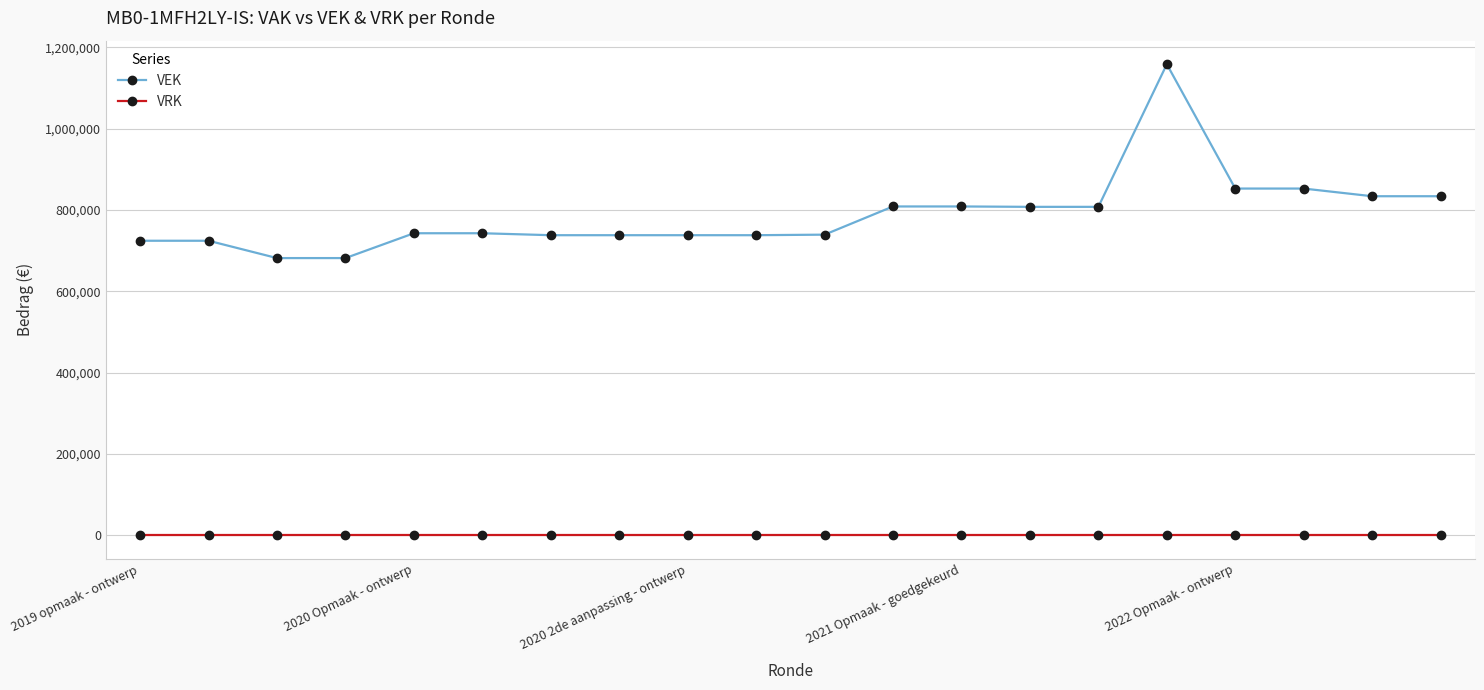

What are all the series names shown in the legend?

VEK, VRK